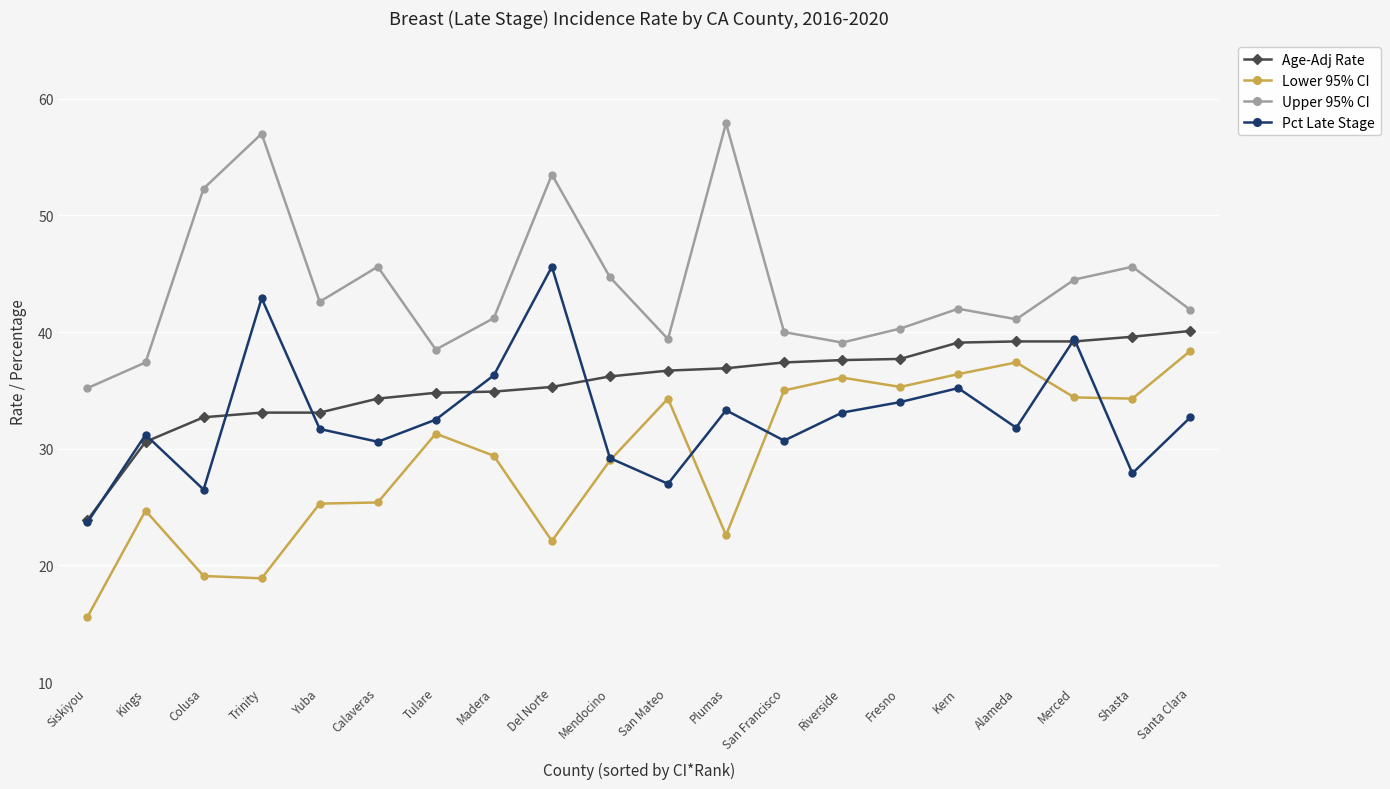

Is it true that Upper 95% CI equals 52.3 at Colusa?

True